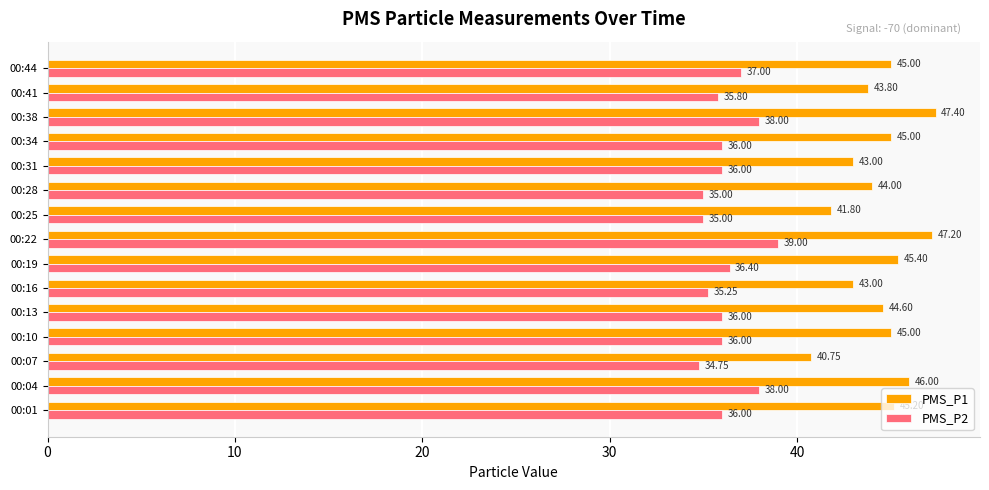

Is the value of PMS_P2 at 00:44 greater than the value of PMS_P1 at 00:38?

No